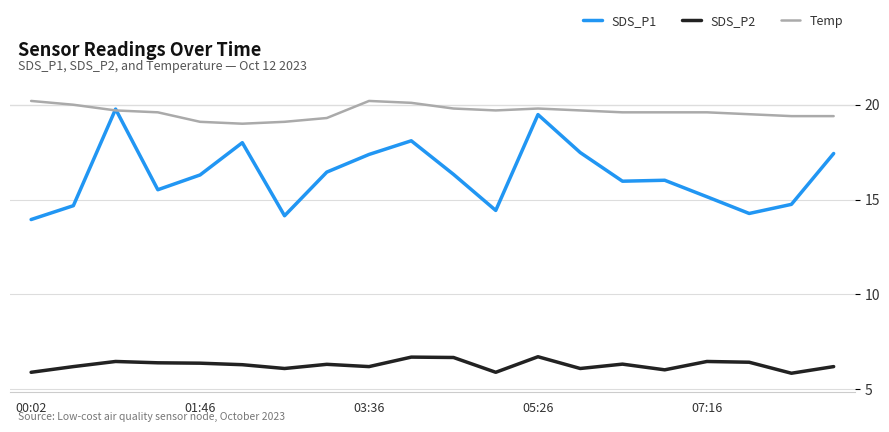

What is the highest value of the Temp series?

20.2